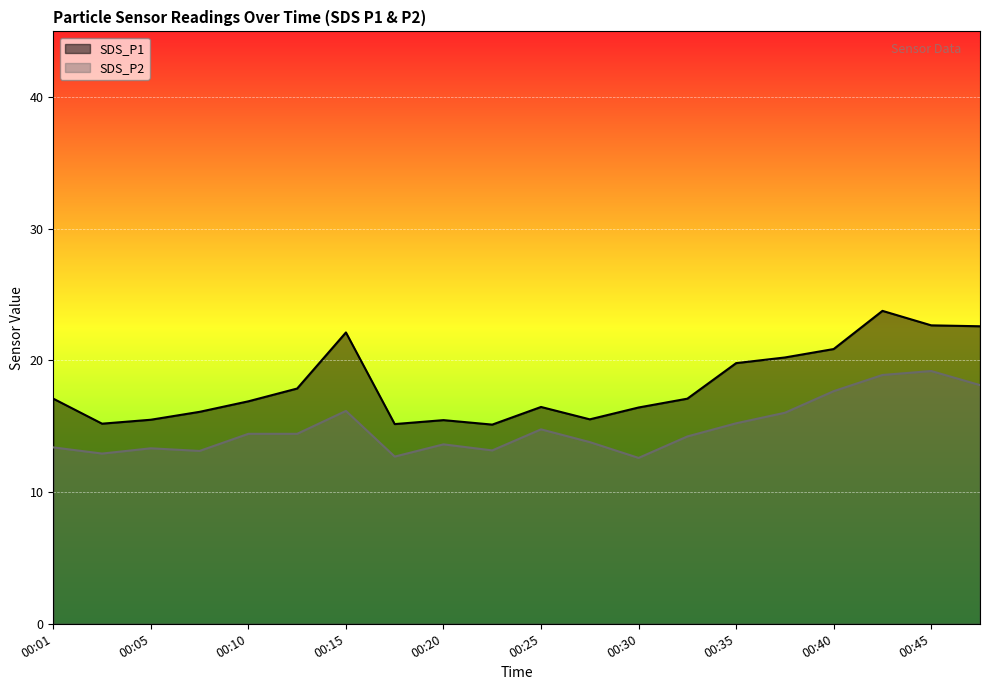

How many lines are shown in the chart?

2